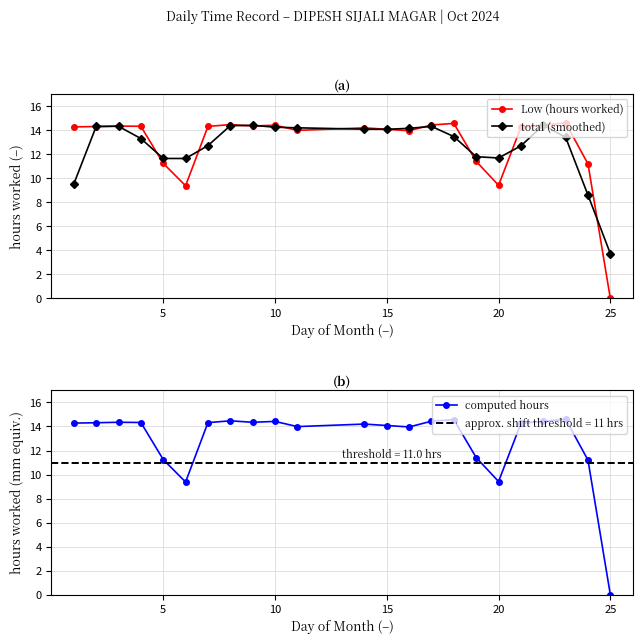

Which category has the lowest value in the Low (hours worked) series?

25